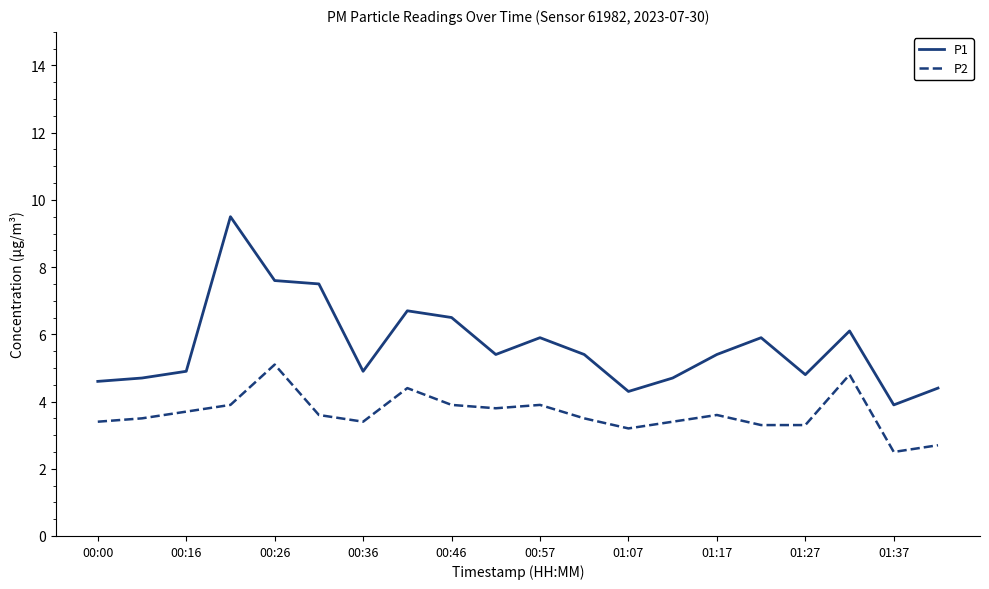

What is the difference between the maximum and second lowest values in the P2 series?

2.4